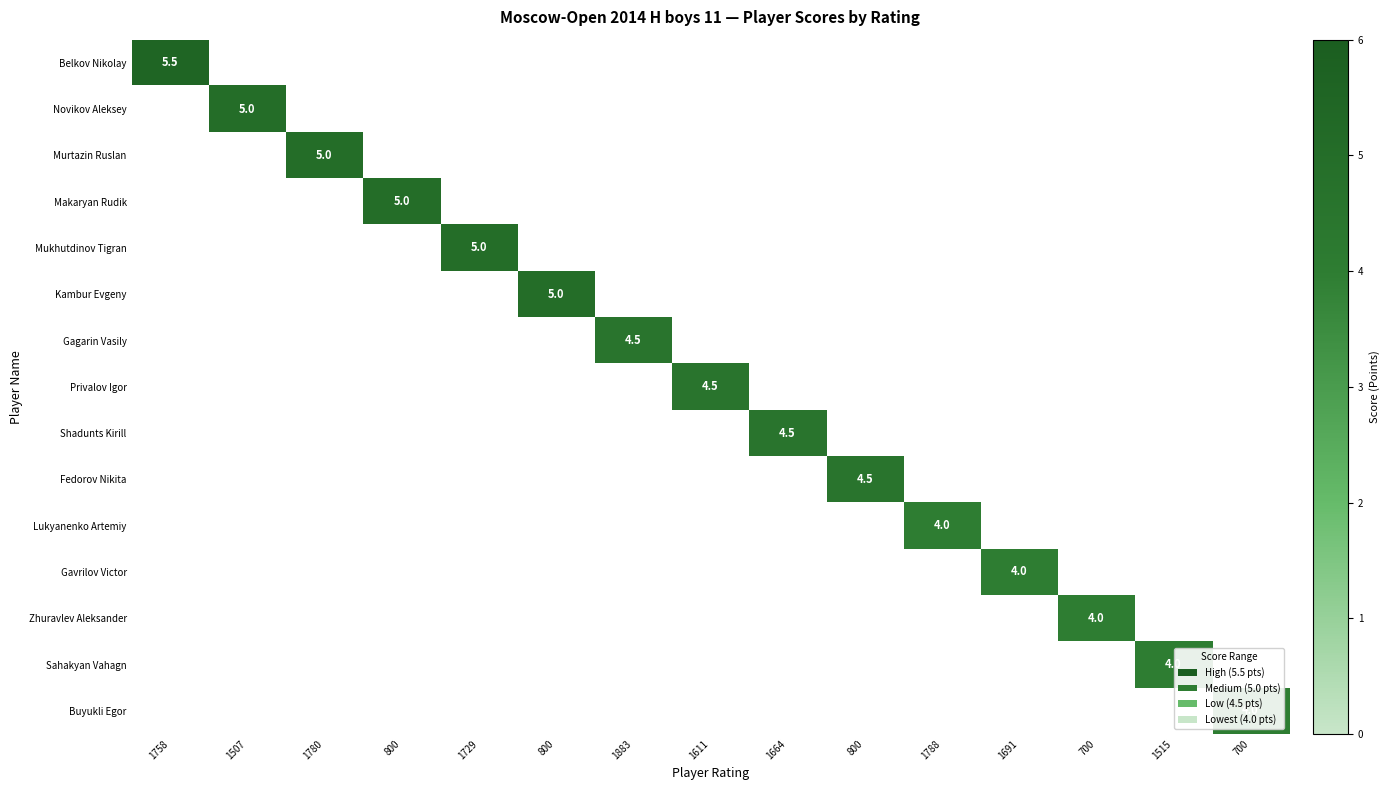

How many distinct data groups are displayed?

15